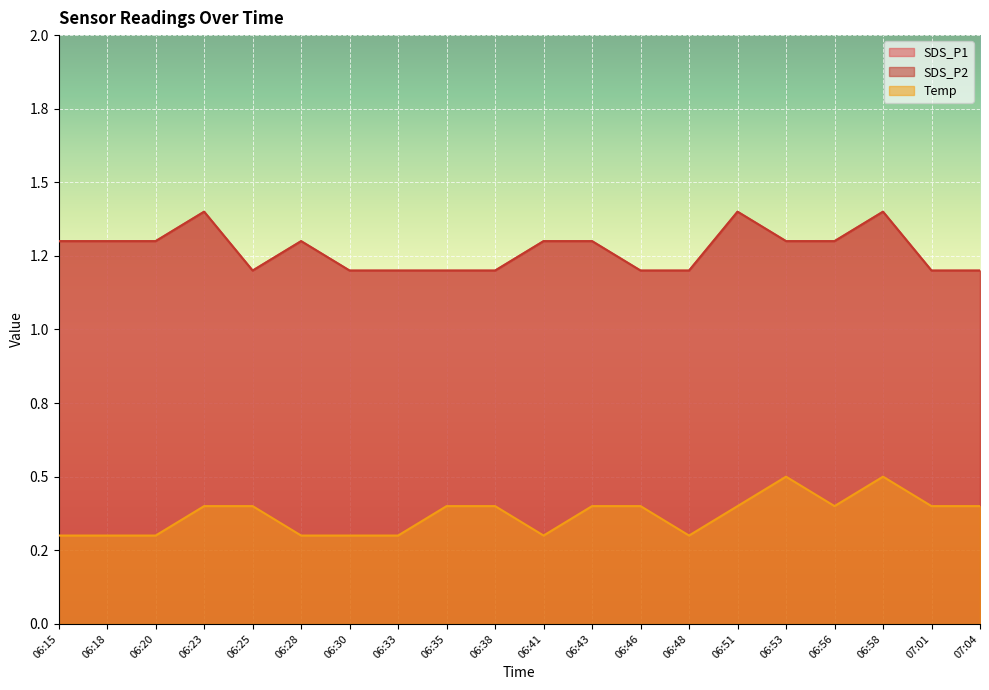

True or false: Temp and SDS_P2 cross at least once.

False